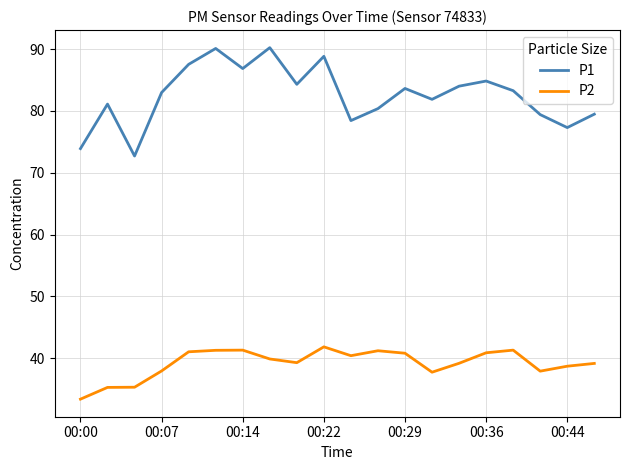

How many lines are shown in the chart?

2